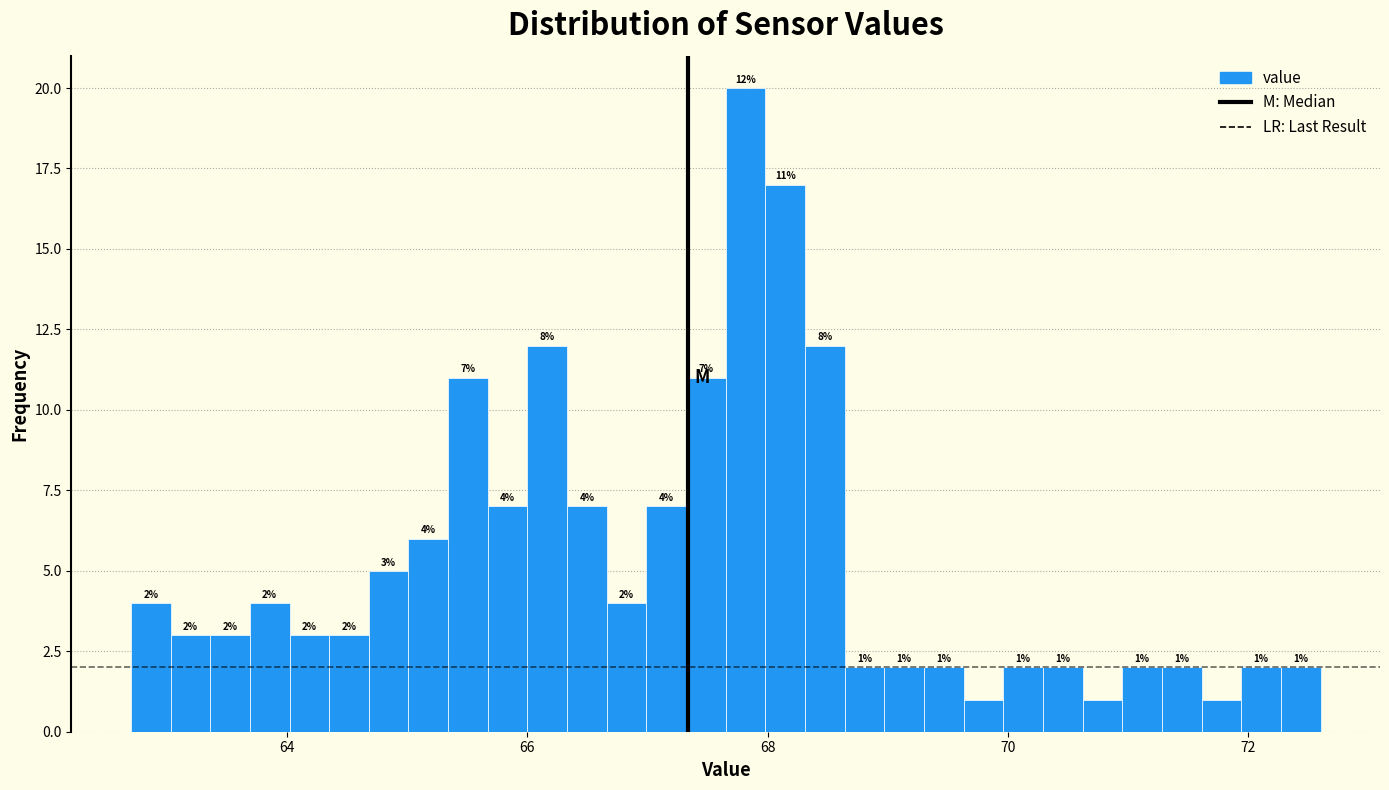

Around what value on the x-axis is the tallest bar? Give the approximate position of its centre, as read against the axis.

67.8